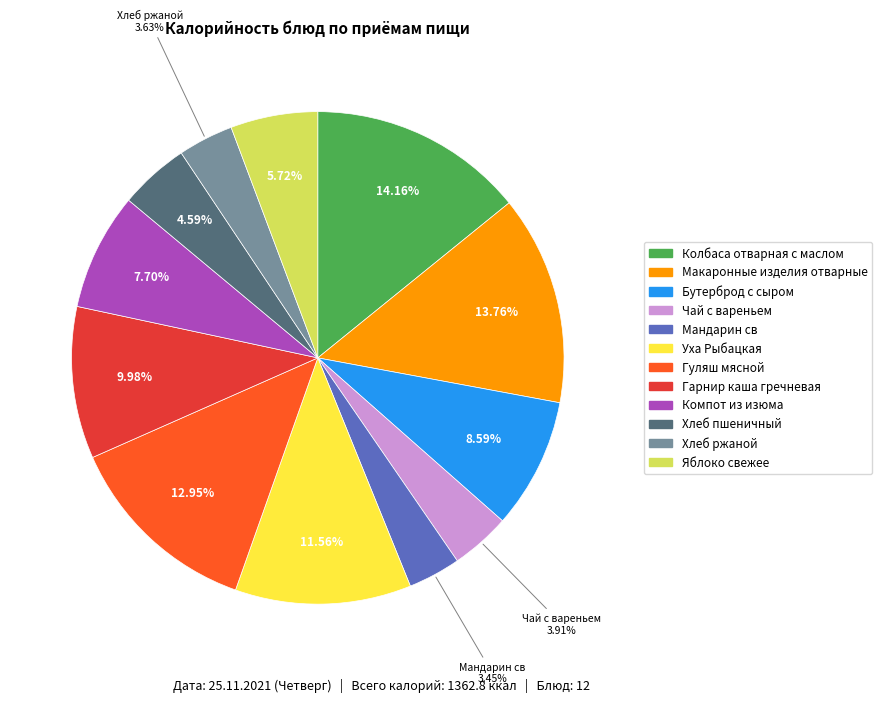

Between Хлеб ржаной and Компот из изюма, which is larger?

Компот из изюма